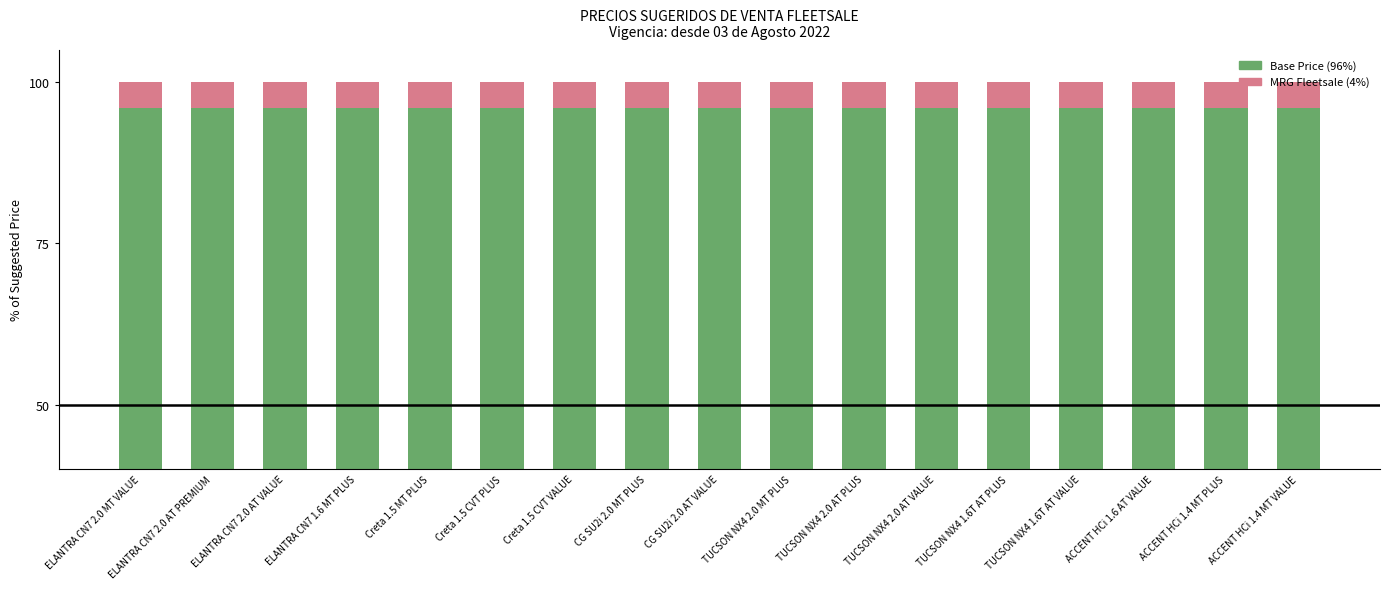

Which series has the largest total across all categories?

Base Price (96%)